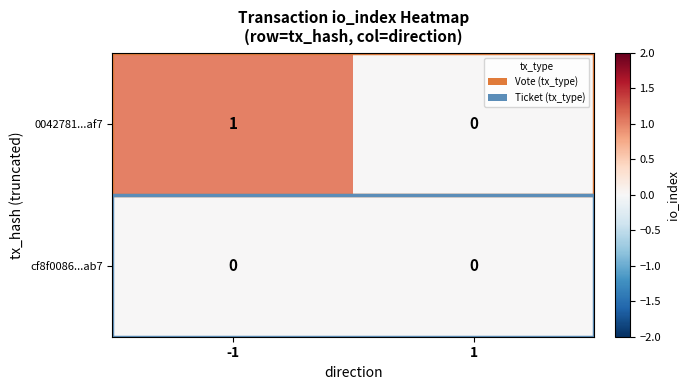

Between -1 and 1, which series saw the biggest shift?

0042781...af7